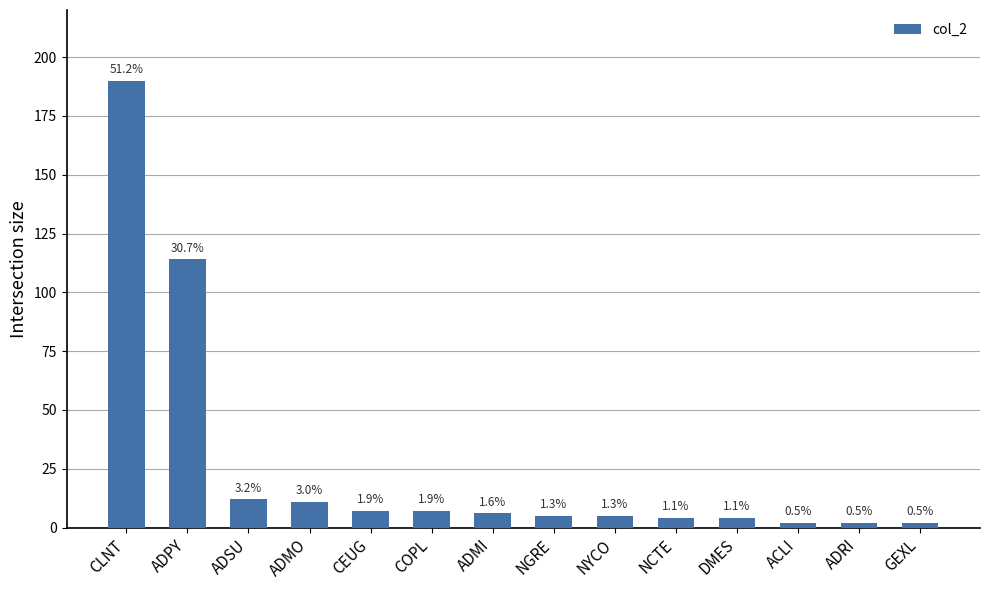

Reading left to right, transcribe all the data shown in this chart.

190	114	12	11	7	7	6	5	5	4	4	2	2	2